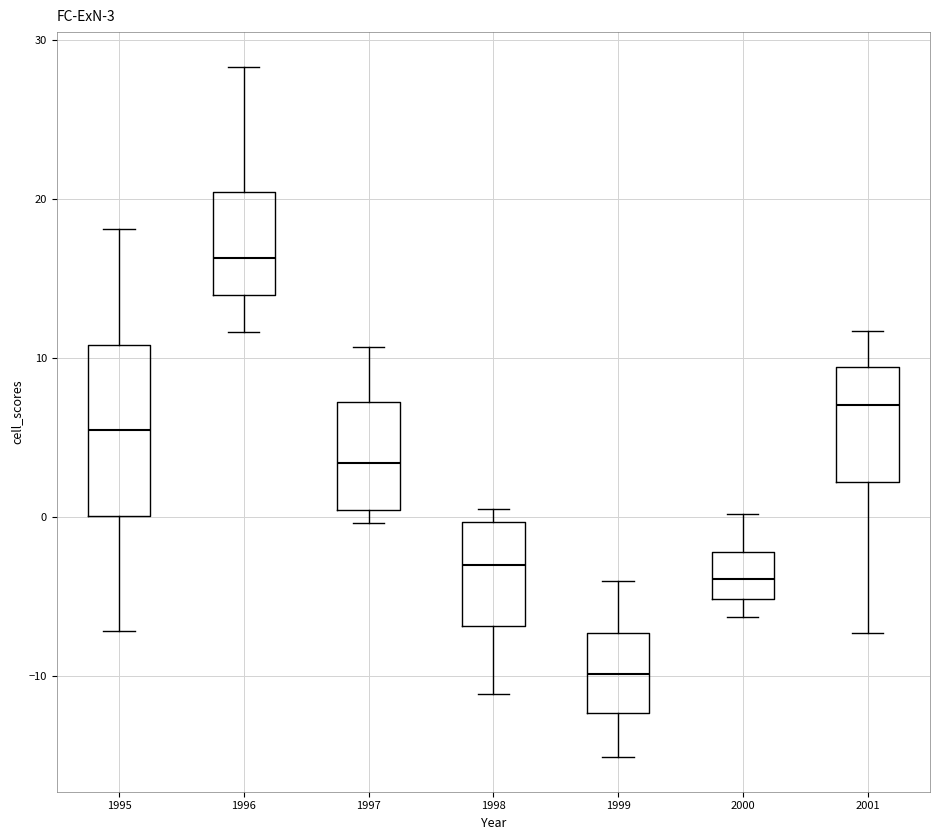

Which box has the lowest median line?

1999